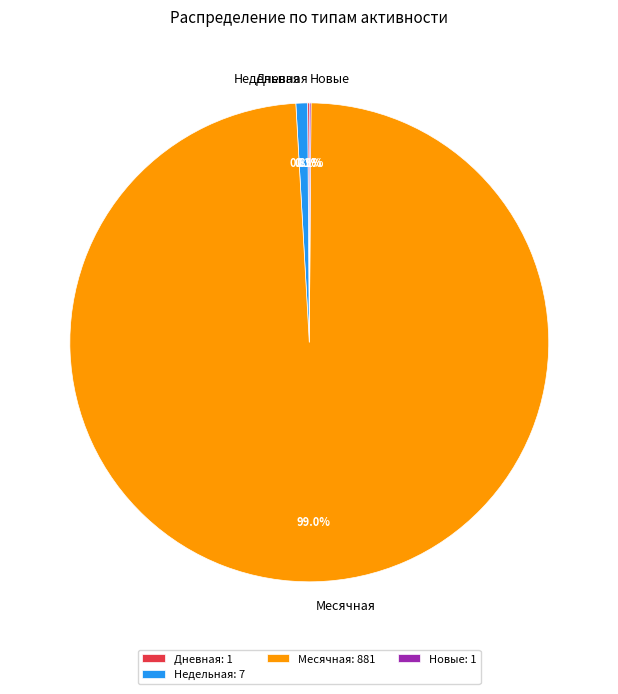

The Недельная slice represents 1% of the pie. True or false?

True